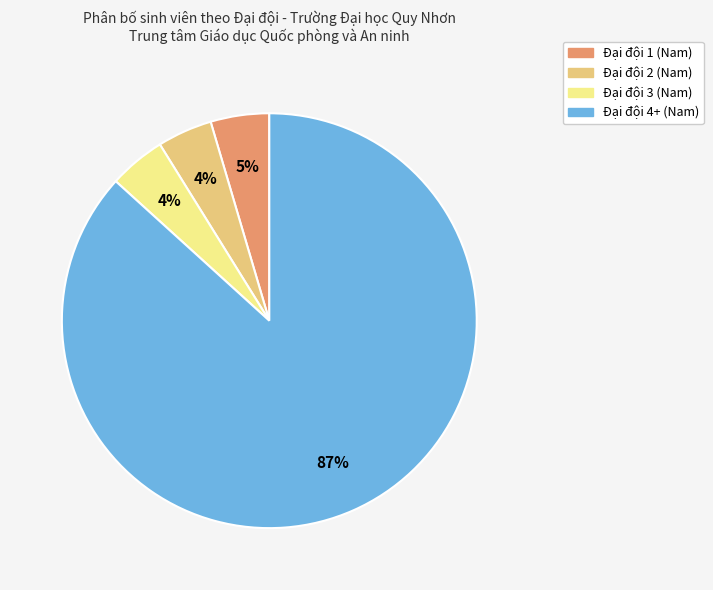

Do Đại đội 1 (Nam) and Đại đội 4+ (Nam) together represent more than half of the pie?

Yes